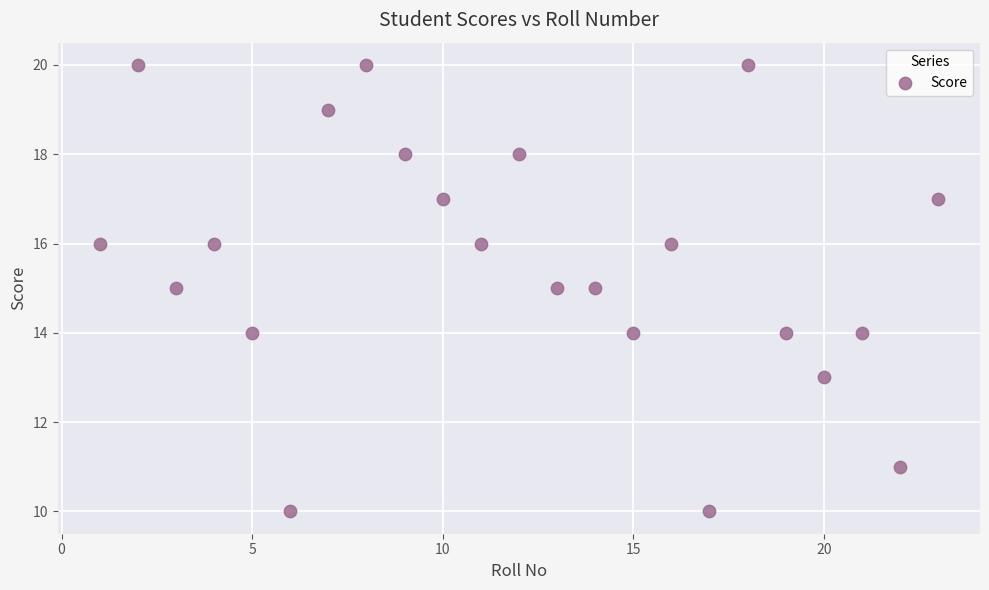

What is the range of X values (max minus min)?

22